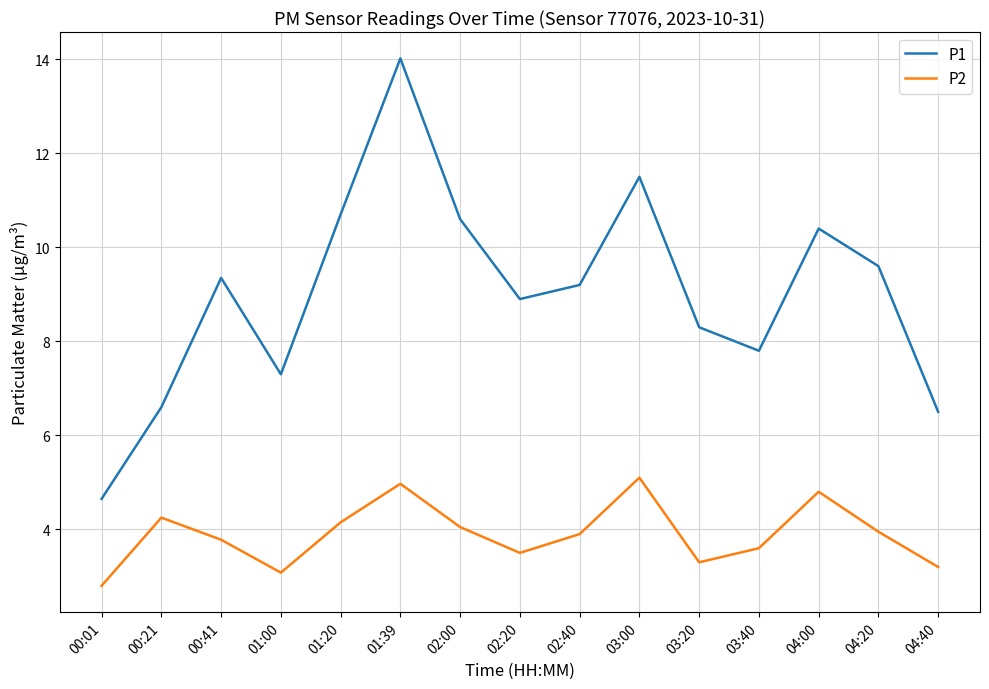

Is this an area chart (filled region under the line)?

No